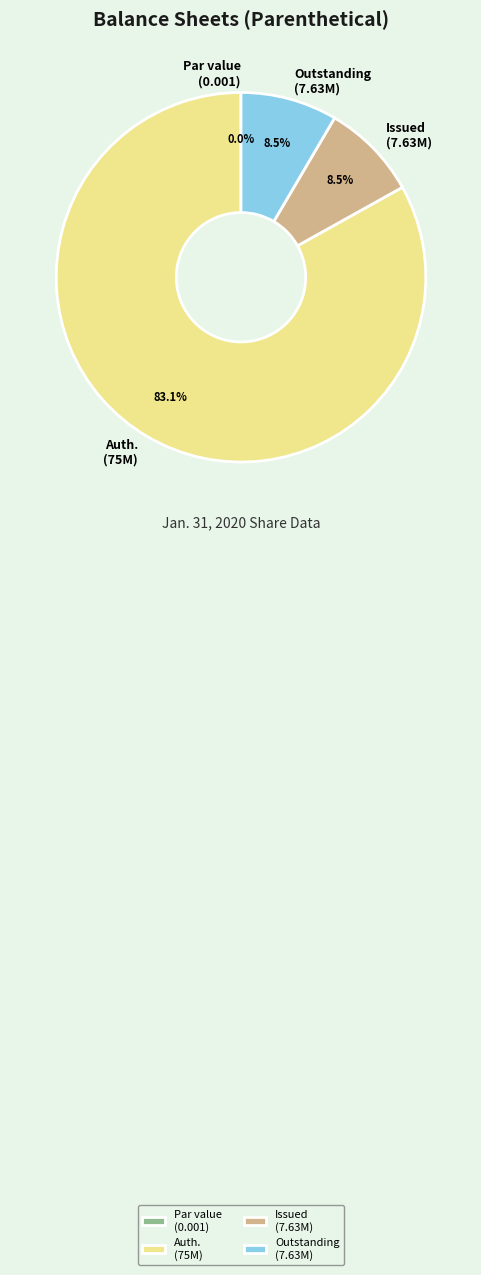

What is the change in value from Common stock, par value to Common stock, shares issued?

+7630000.0